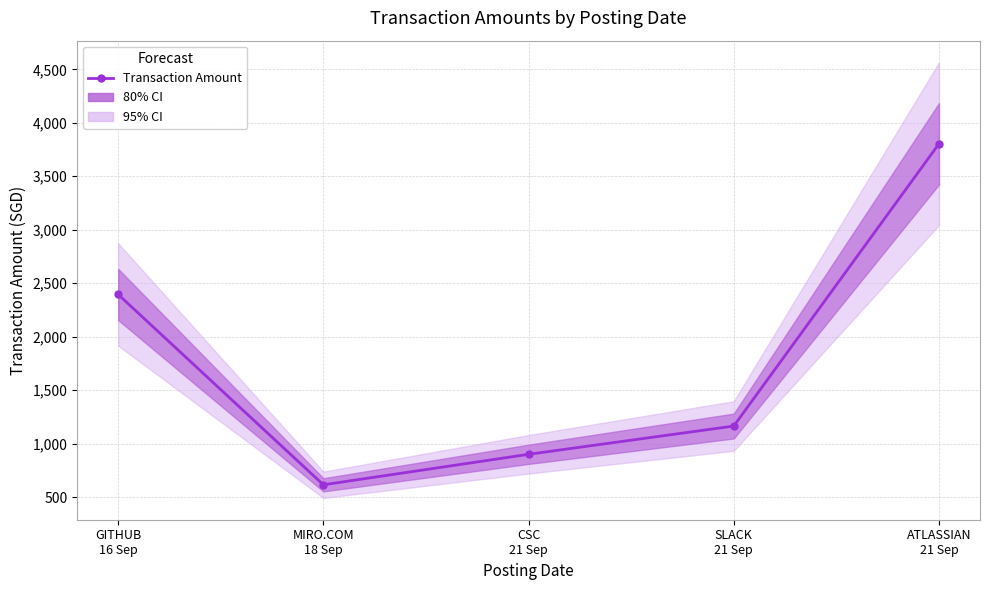

The chart shows a value of 4019.5 at GITHUB
16 Sep. True or false?

False